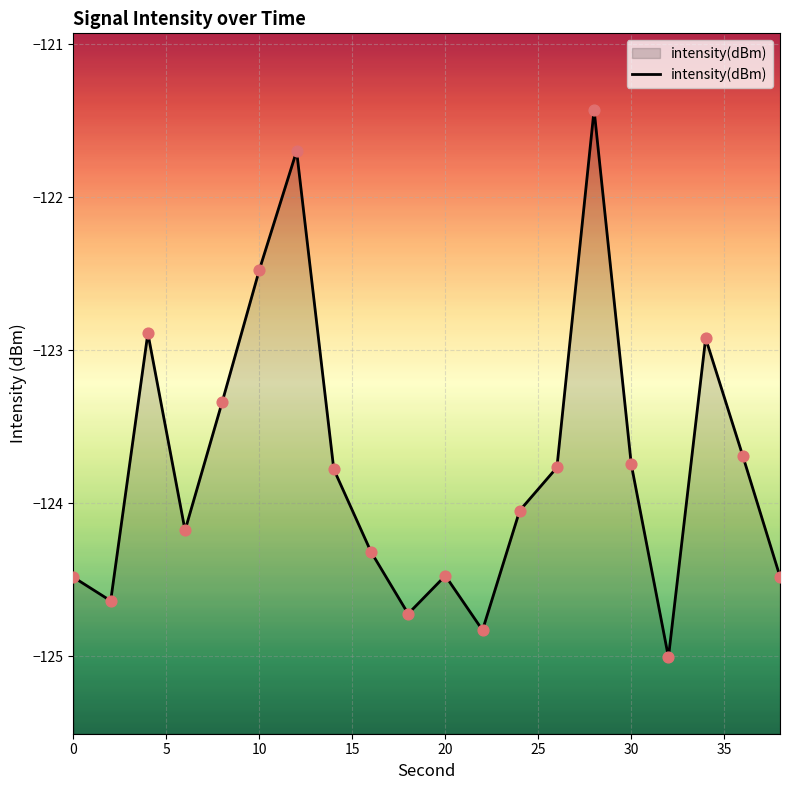

Which has a higher value, 16 or 32?

16